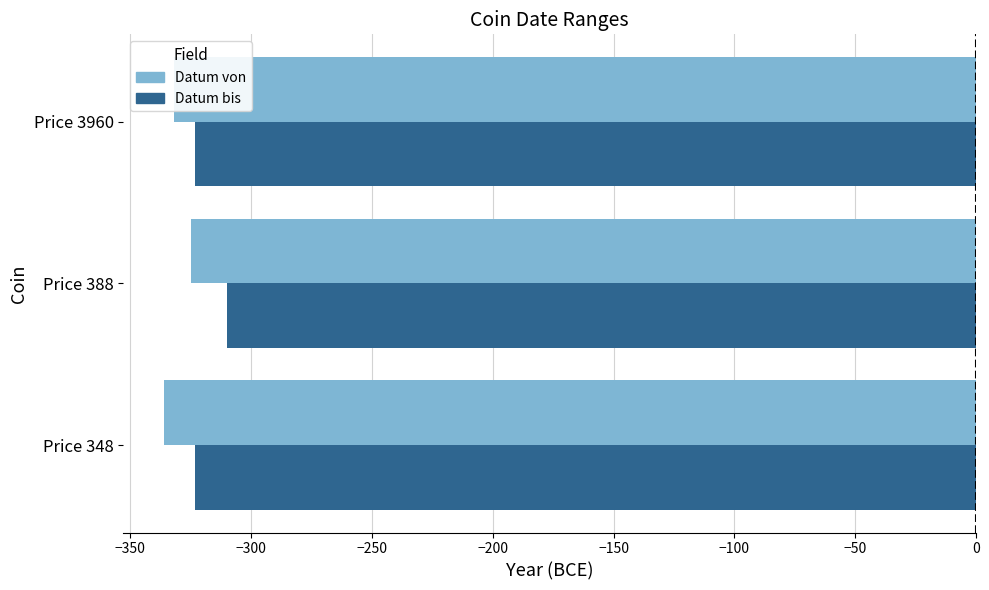

At which category does the chart reach its peak across all series?

Price 388